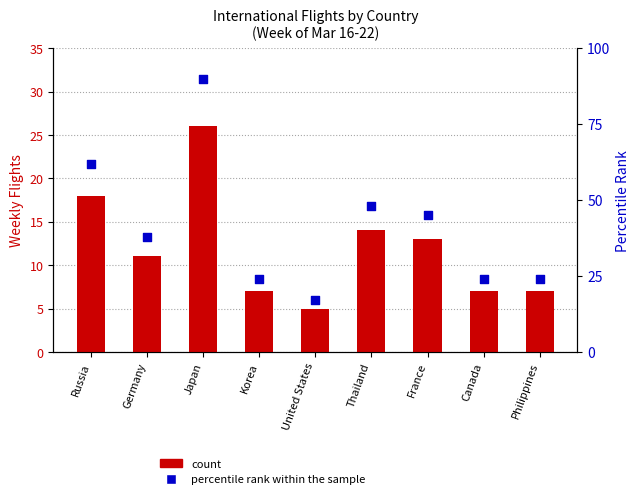

What are all the series names shown in the legend?

count, percentile rank within the sample